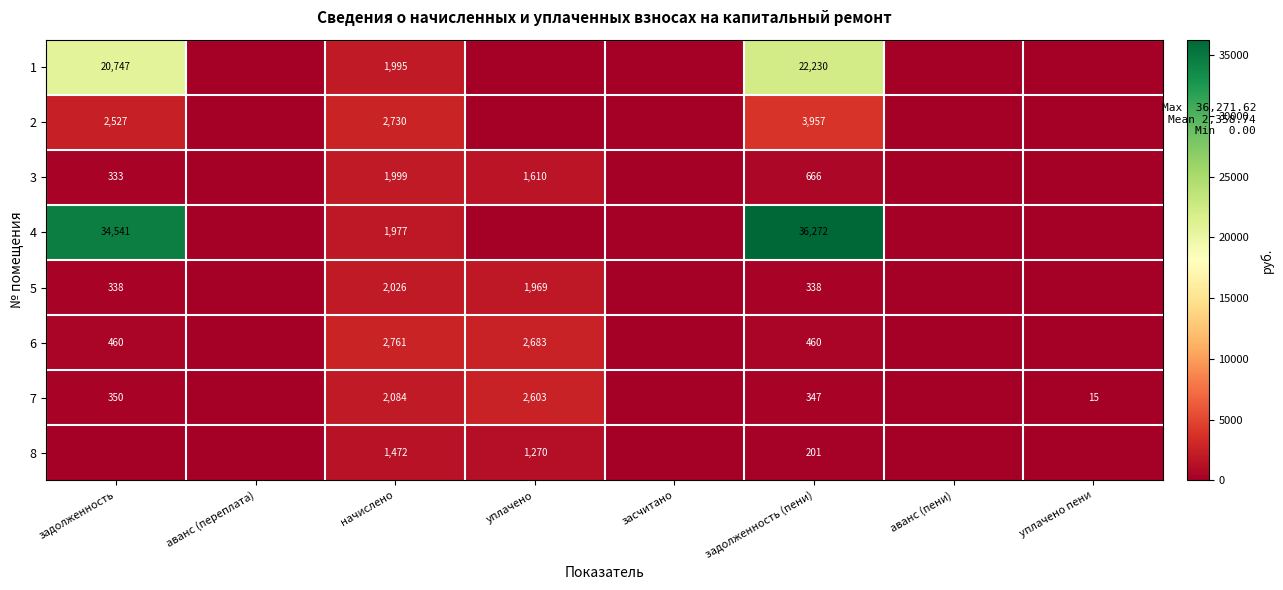

True or false: 1 has a value of 1995 at начислено.

True